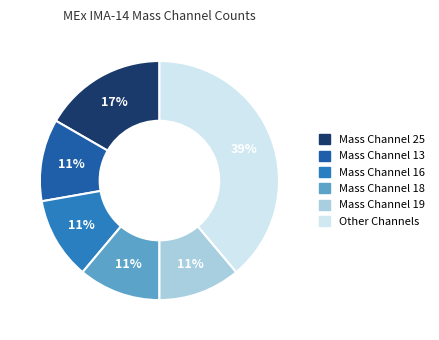

Is there any slice that represents more than half of the pie?

No